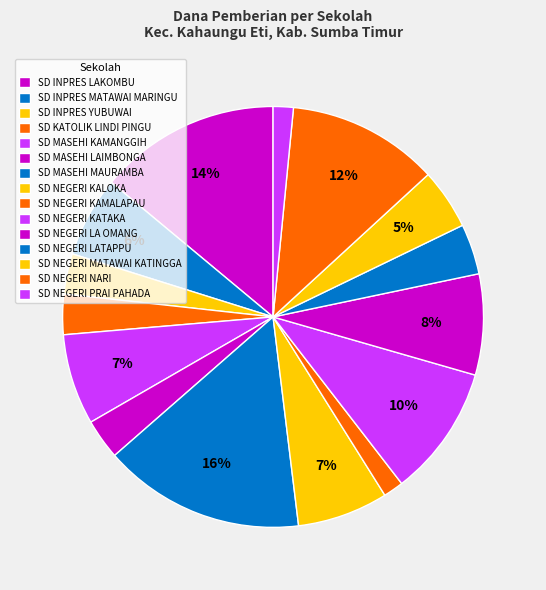

How many segments does this pie chart have?

15